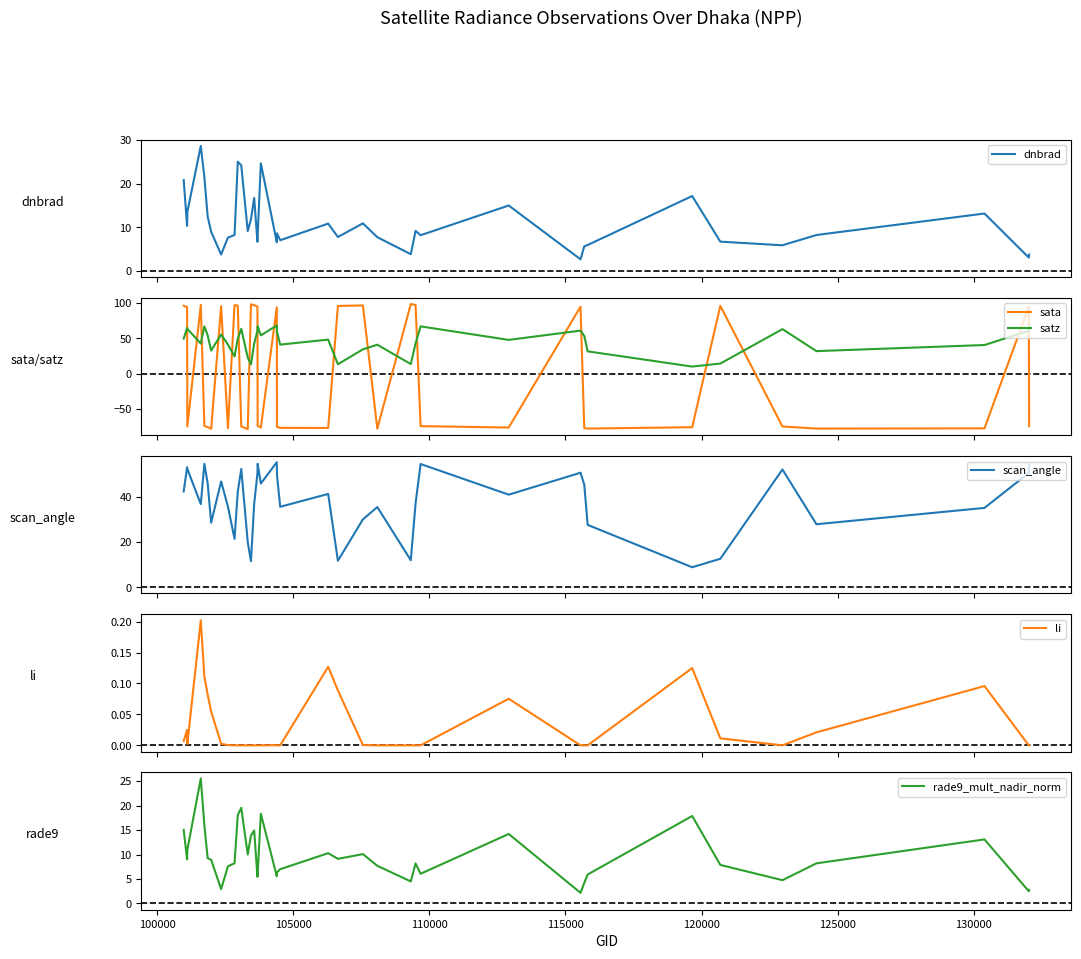

Does the chart have visible grid lines?

No